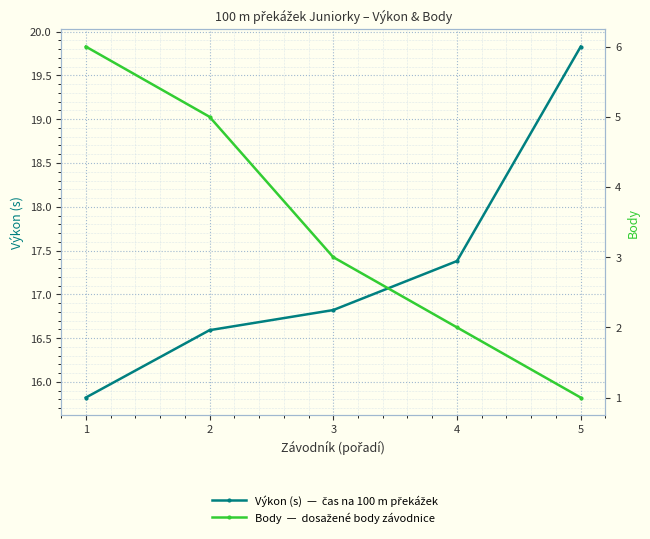

How many lines are shown in the chart?

2